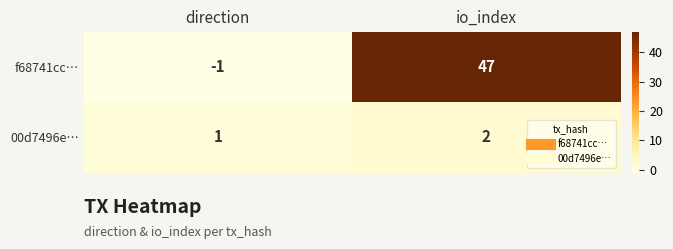

Reading left to right, extract all data points from this chart.

f68741cc…: direction=-1	io_index=47
00d7496e…: direction=1	io_index=2